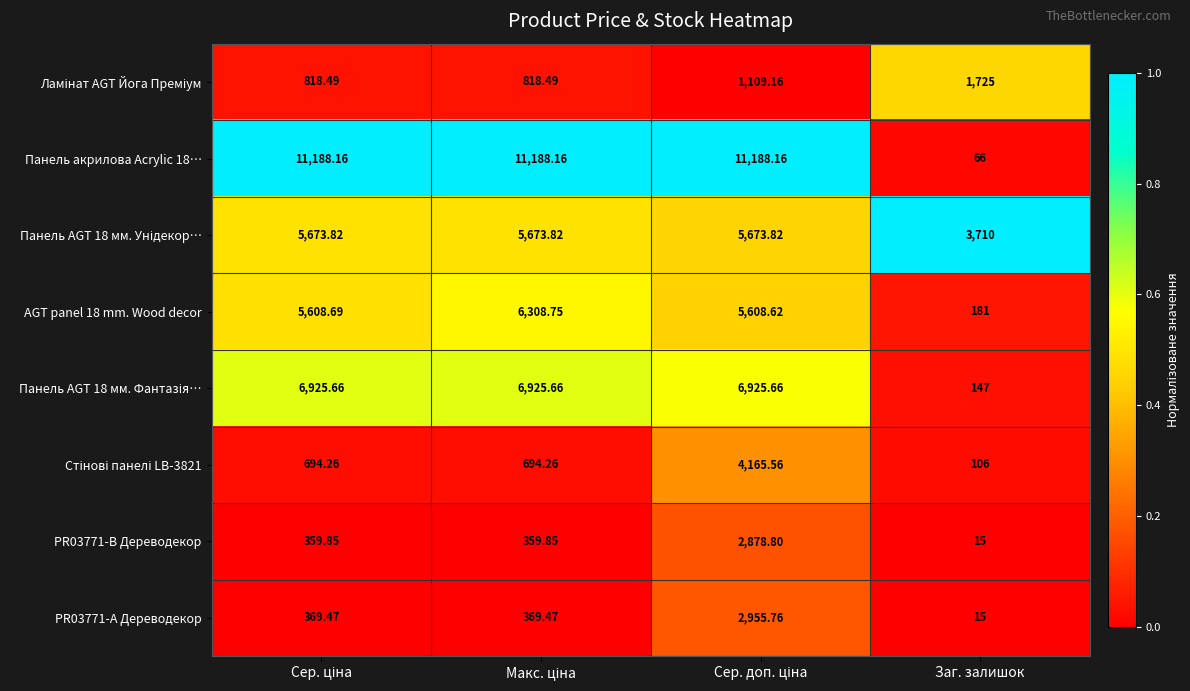

At which label does AGT panel 18 mm. Wood decor reach its minimum?

Заг. залишок